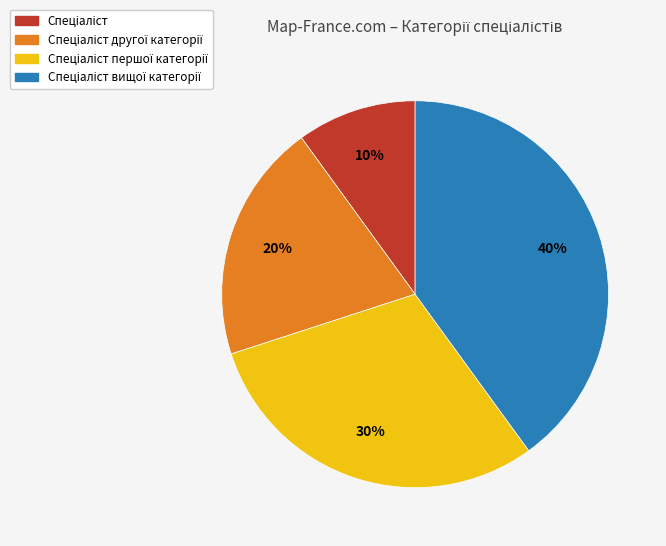

How many segments does this pie chart have?

4